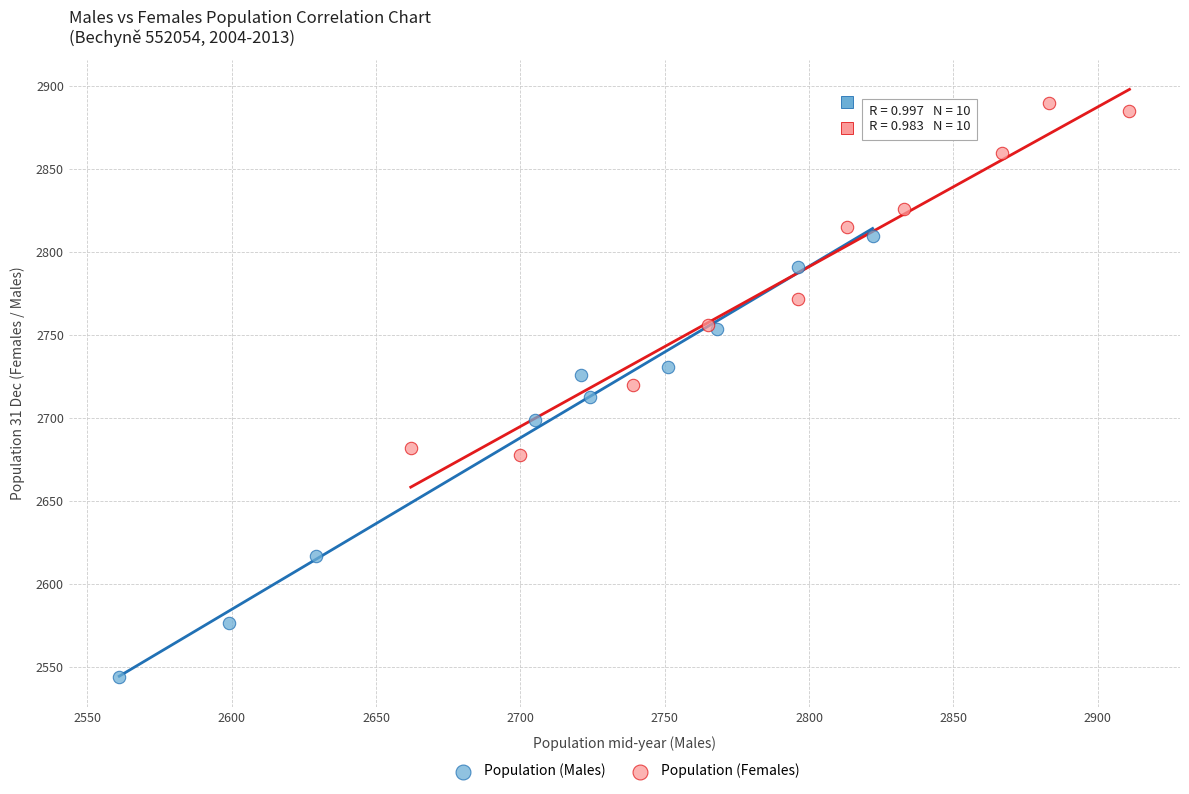

Which series contains the highest Y value?

Population (Females)